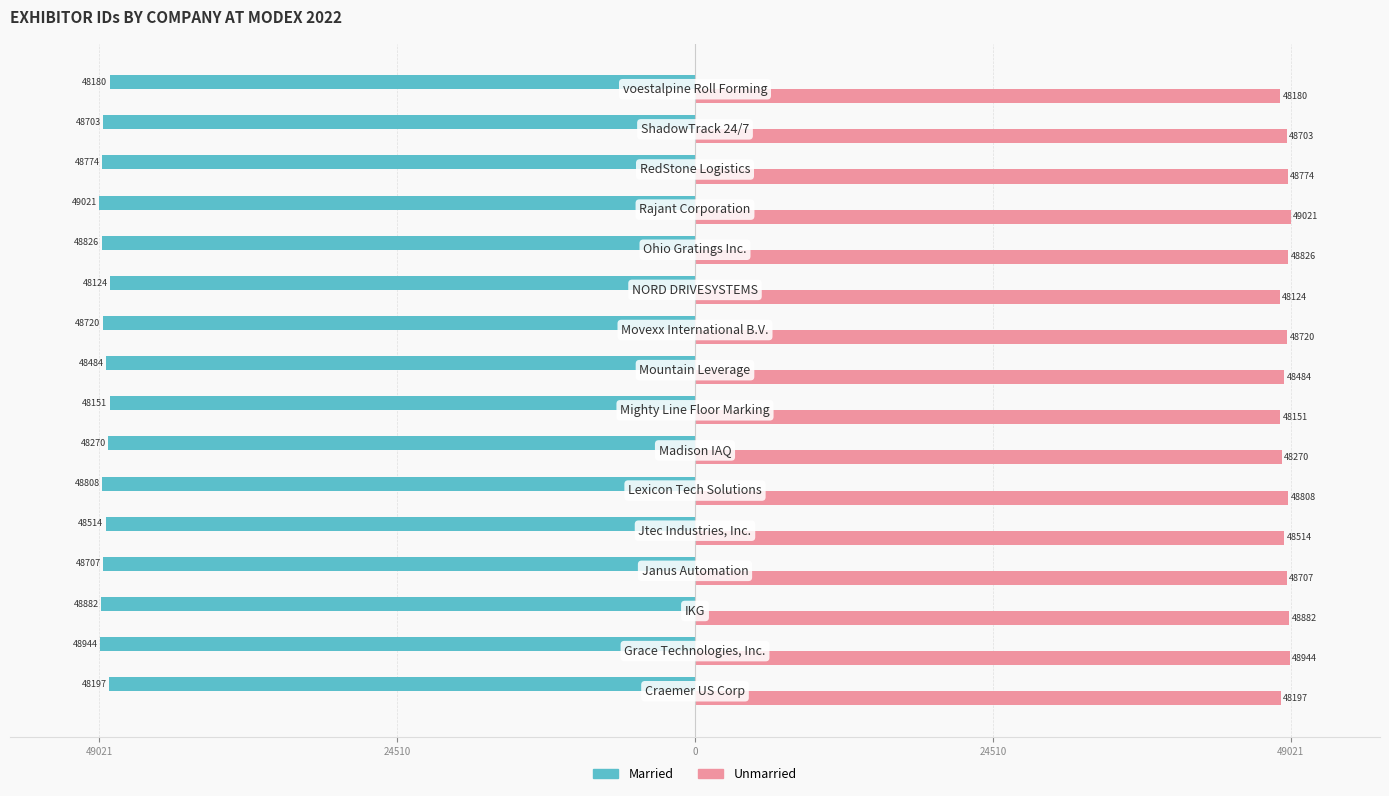

What are all the series names shown in the legend?

Married, Unmarried